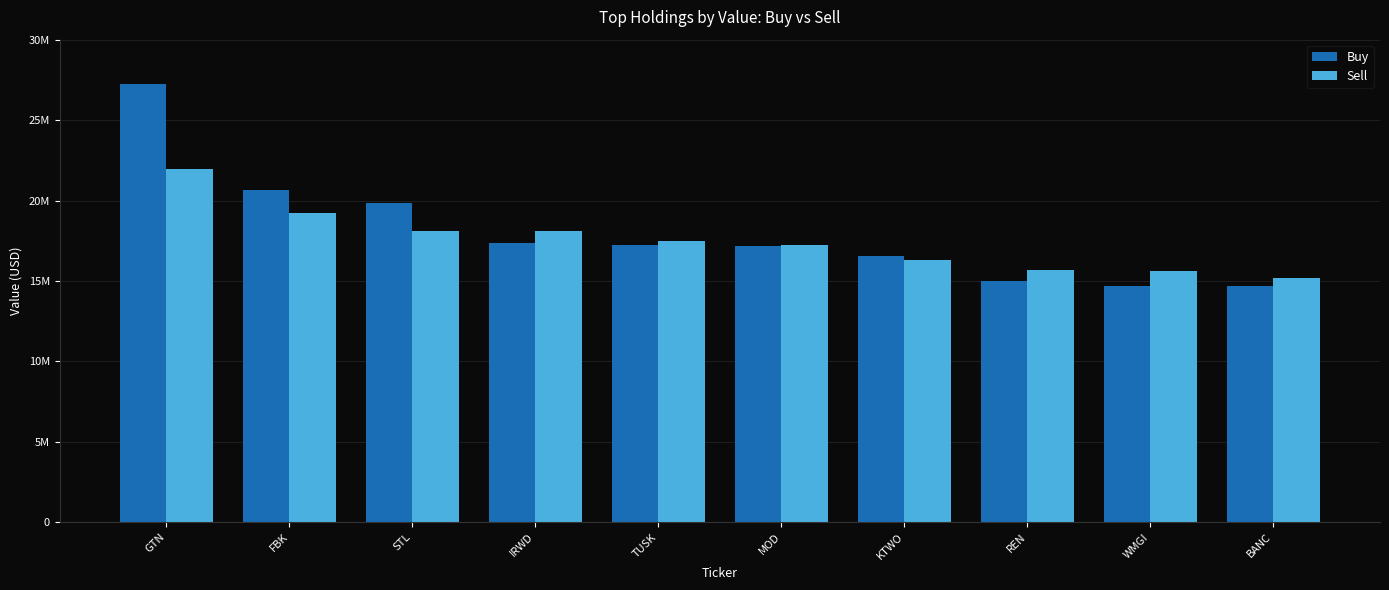

What is the label of the 8th bar from the left?

REN